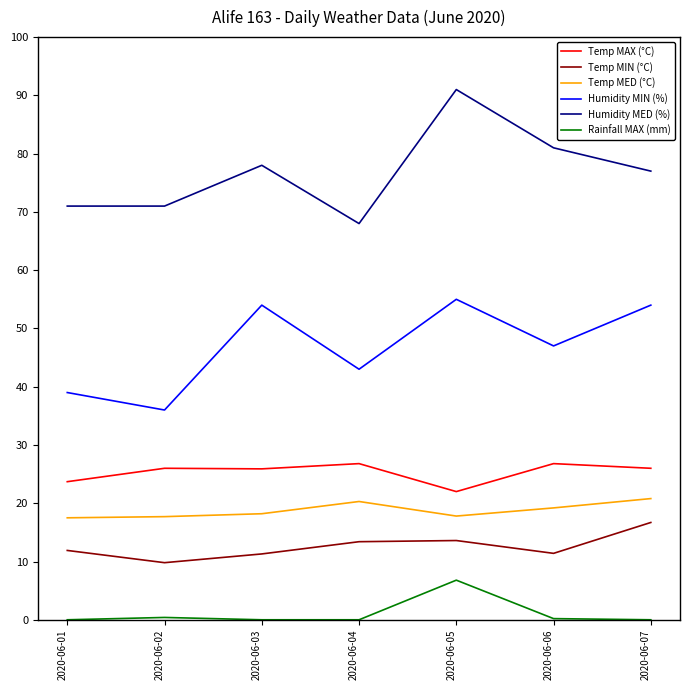

Rank the series at 2020-06-04 from highest to lowest value.

Humidity MED (%), Humidity MIN (%), Temp MAX (°C), Temp MED (°C), Temp MIN (°C), Rainfall MAX (mm)